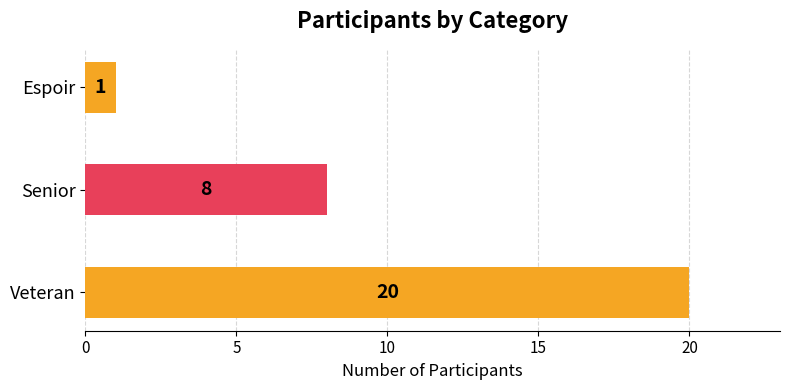

The value at Espoir is 1. True or false?

True